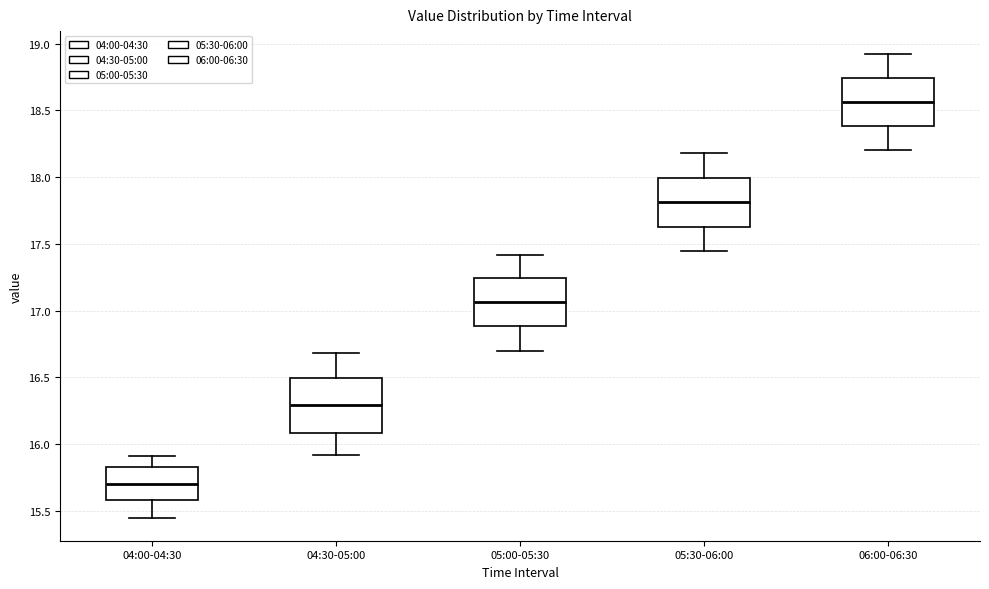

Reading left to right, transcribe this box plot: for each box, give where its median line is, the range the box spans, and where its two whiskers end, as read against the y-axis. The values are not printed on the chart, so give them approximately, as read against the axis.

04:00-04:30: median 15.70, box 15.60 to 15.85, whiskers 15.45 to 15.90
04:30-05:00: median 16.30, box 16.10 to 16.50, whiskers 15.90 to 16.70
05:00-05:30: median 17.05, box 16.90 to 17.25, whiskers 16.70 to 17.40
05:30-06:00: median 17.80, box 17.65 to 18.00, whiskers 17.45 to 18.20
06:00-06:30: median 18.55, box 18.40 to 18.75, whiskers 18.20 to 18.90